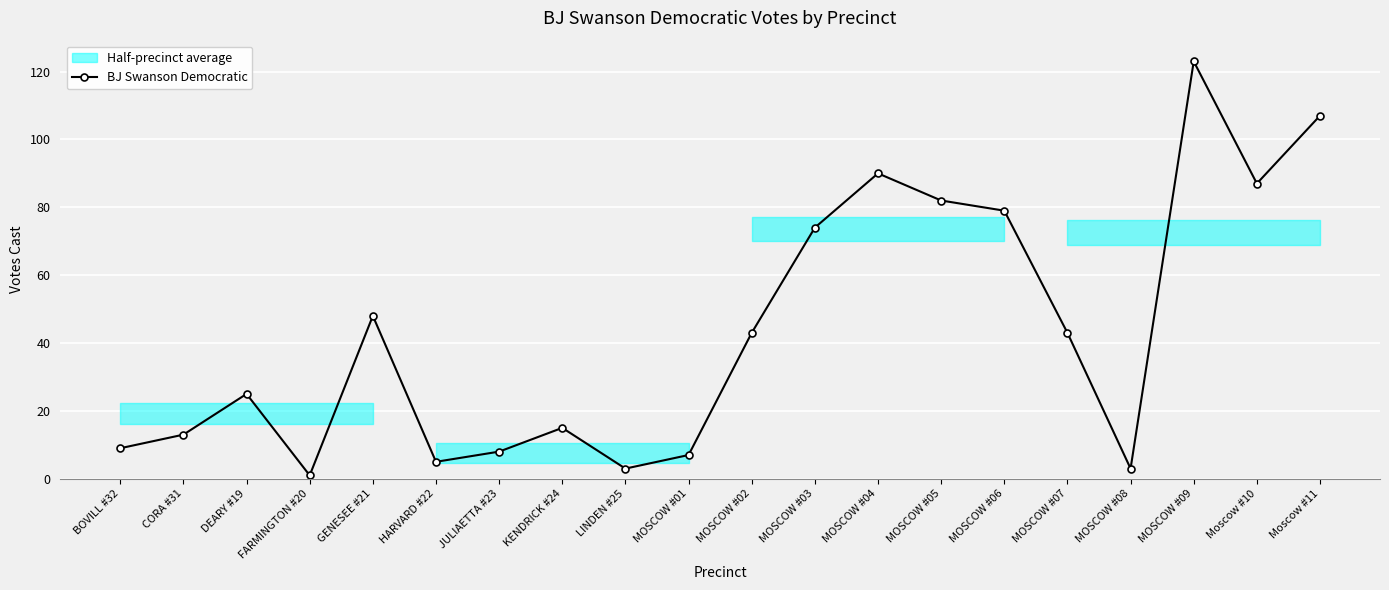

What is the value of the 17th point from the left?

3